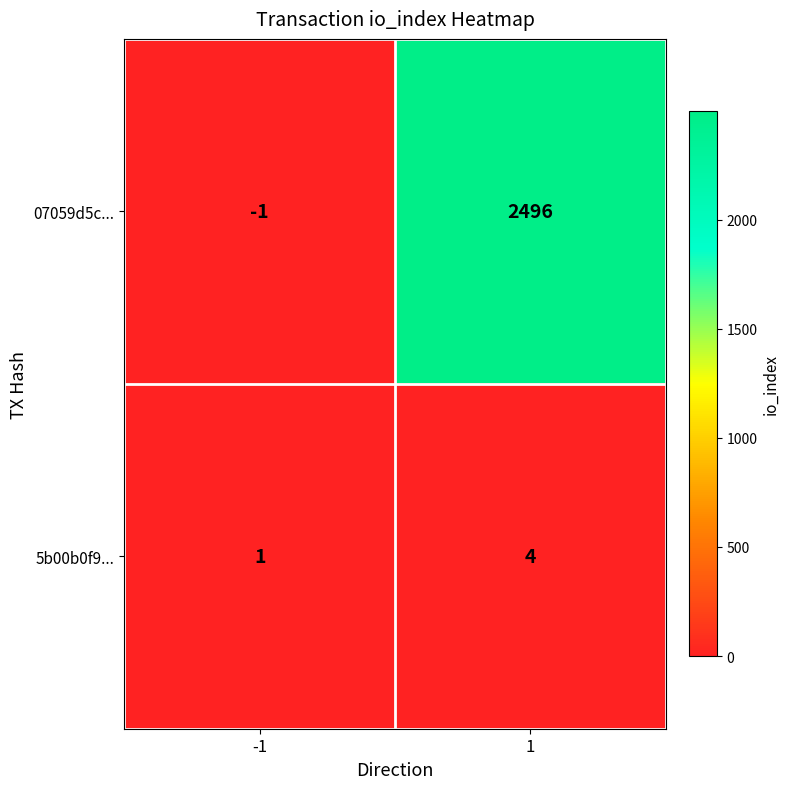

What is the highest value of the 5b00b0f9... series?

4